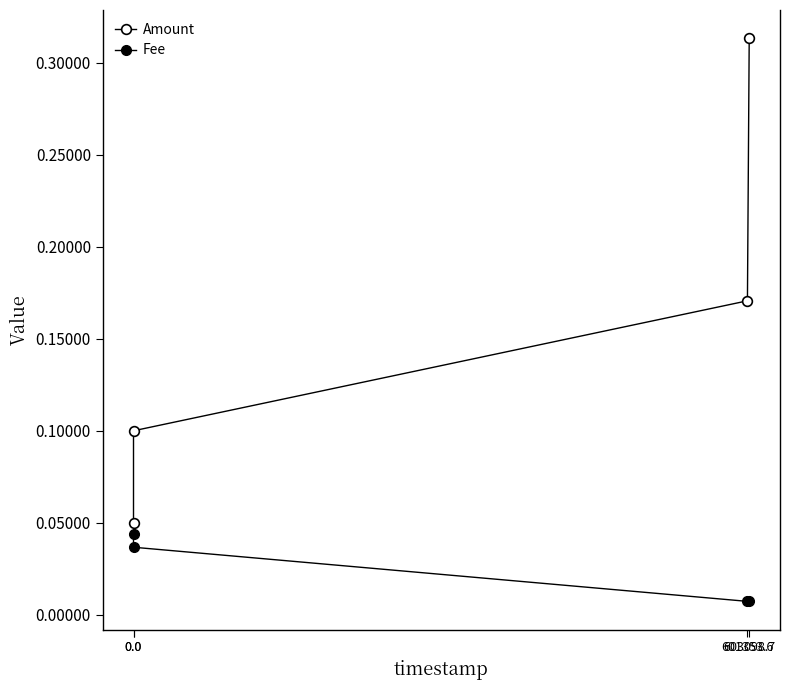

How many lines are shown in the chart?

2